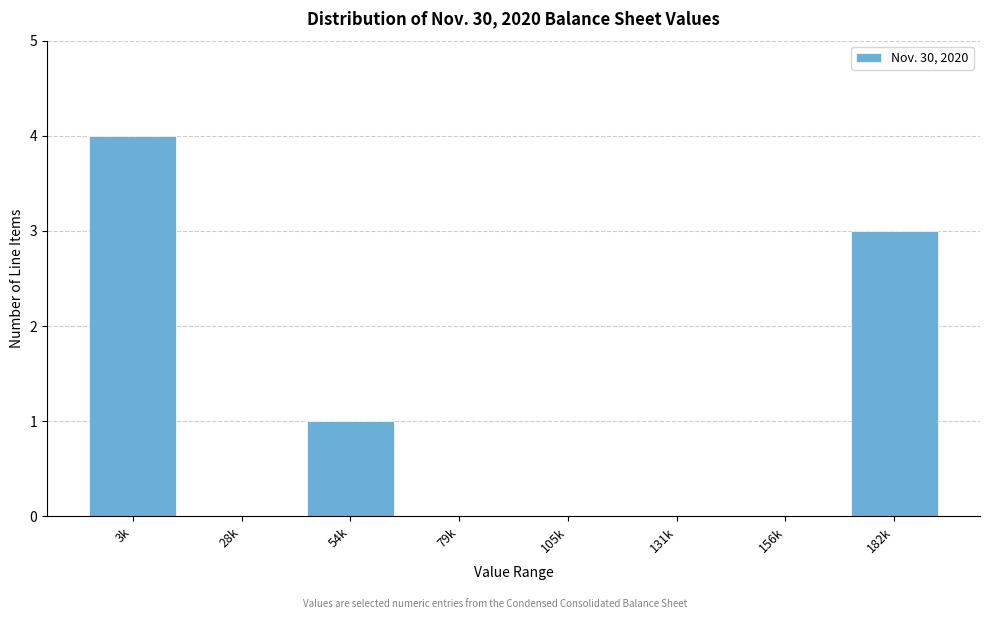

Reading left to right, list all the values displayed in this chart.

3k=4	28k=0	54k=1	79k=0	105k=0	131k=0	156k=0	182k=3